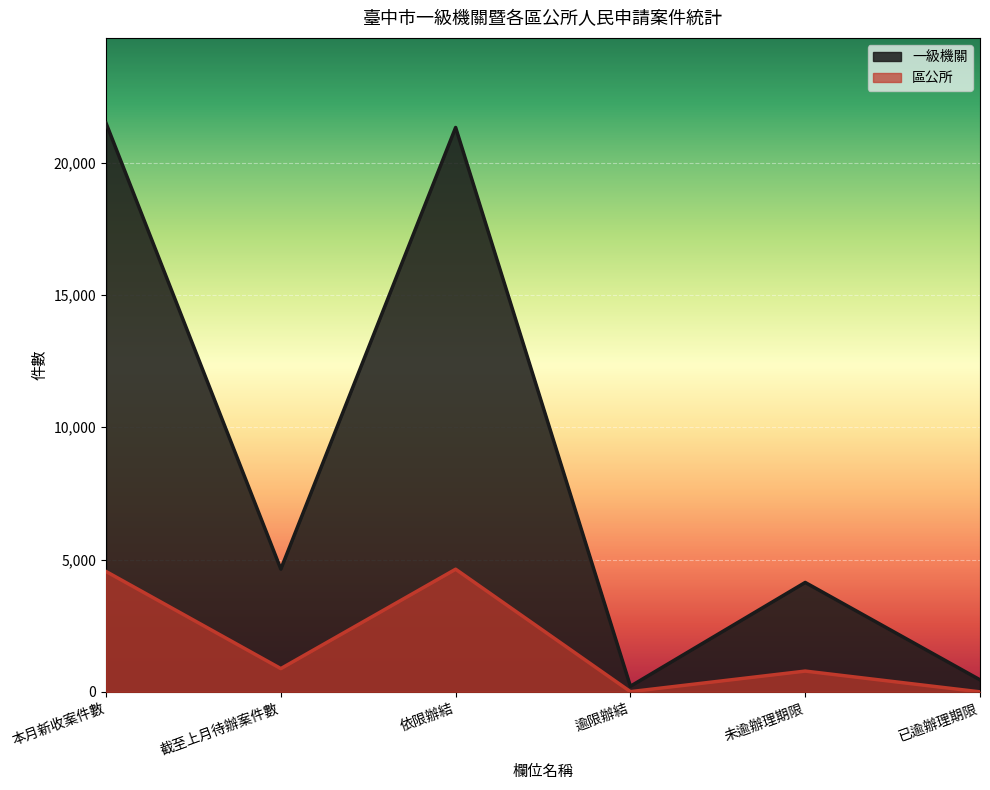

Rank the categories by 區公所 value from lowest to highest.

已逾辦理期限, 逾限辦結, 未逾辦理期限, 截至上月待辦案件數, 本月新收案件數, 依限辦結